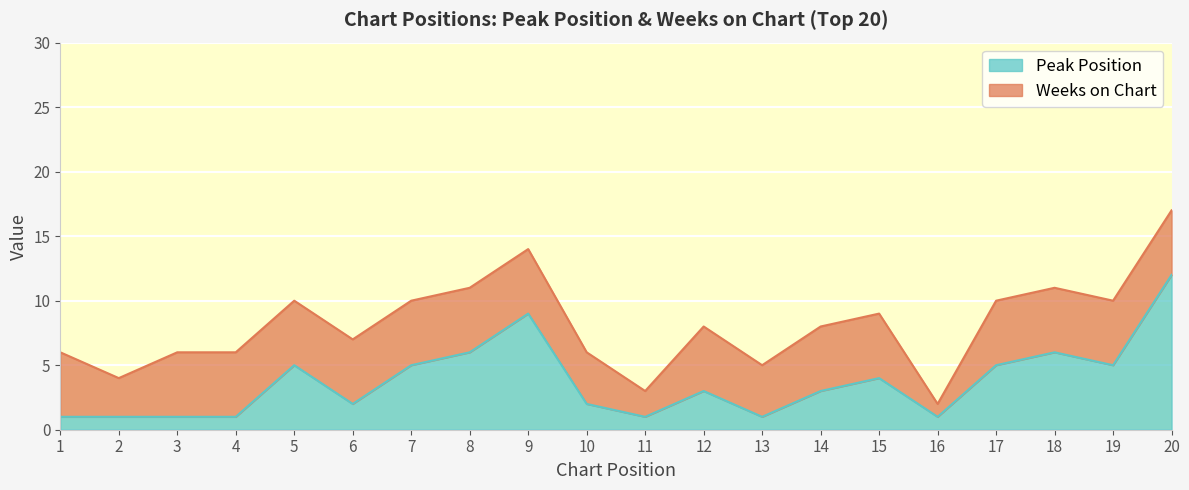

What is the greatest value displayed?

12